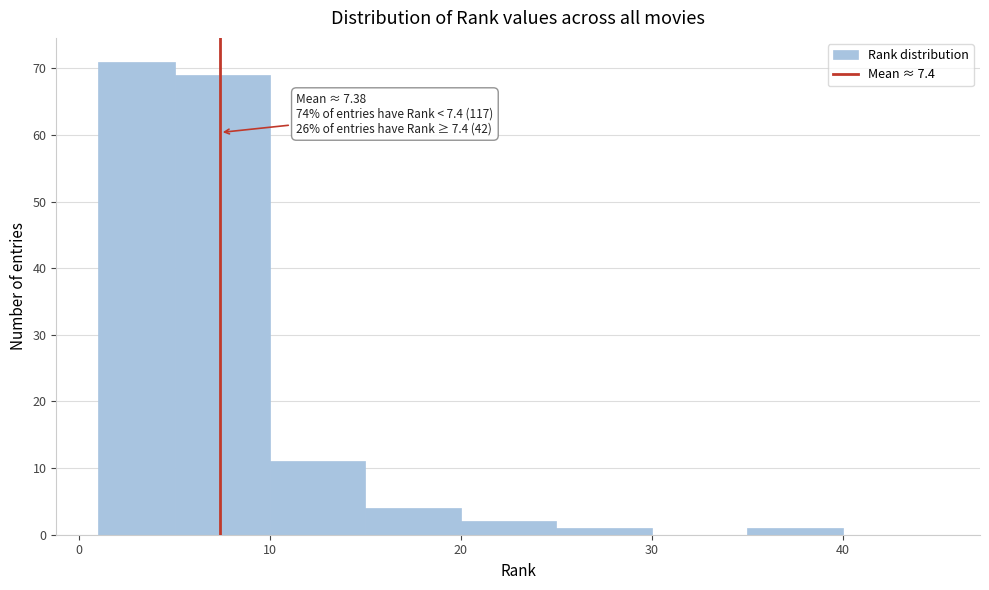

Over which range of the x-axis is the bar tallest?

1 to 5